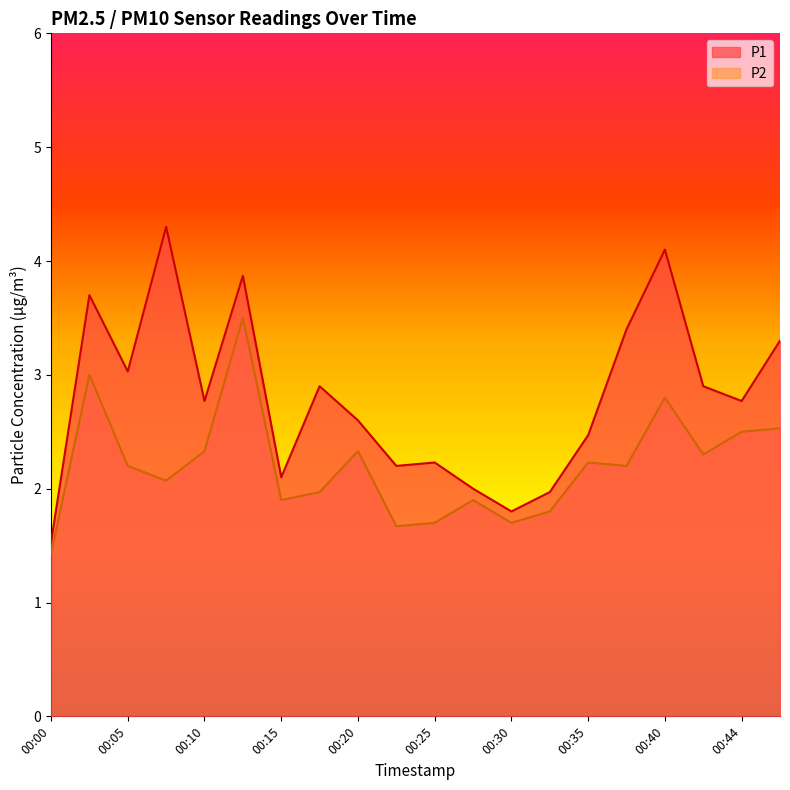

Reading left to right, extract all data points from this chart.

P1: 1.5	3.7	3.0	4.3	2.8	3.9	2.1	2.9	2.6	2.2	2.2	2.0	1.8	2.0	2.5	3.4	4.1	2.9	2.8	3.3
P2: 1.4	3.0	2.2	2.1	2.3	3.5	1.9	2.0	2.3	1.7	1.7	1.9	1.7	1.8	2.2	2.2	2.8	2.3	2.5	2.5